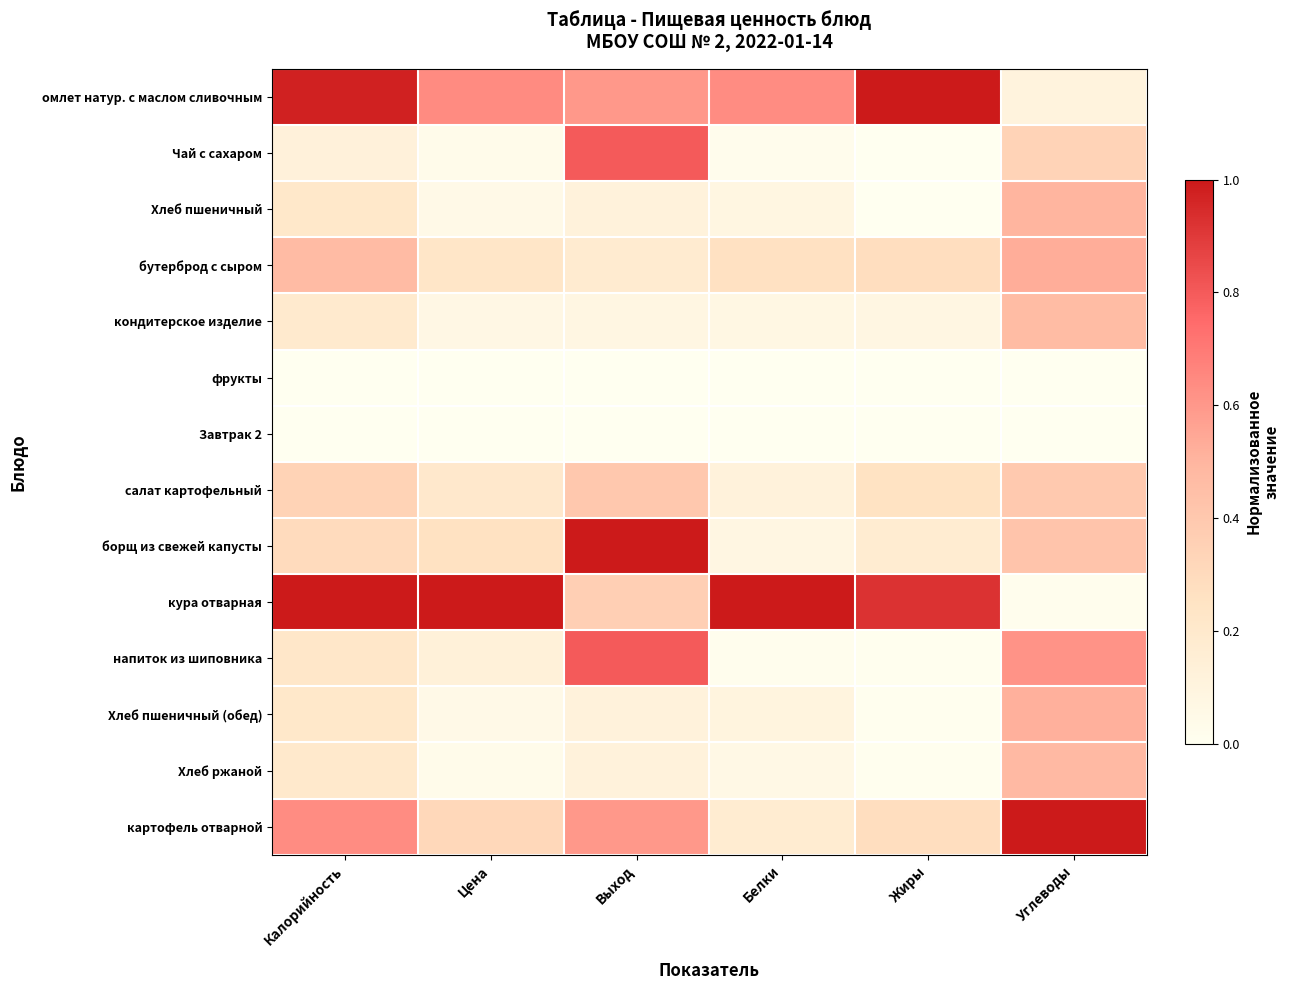

List the series in order of their peak value, lowest first.

фрукты, Завтрак 2, салат картофельный, кондитерское изделие, Хлеб ржаной, Хлеб пшеничный, Хлеб пшеничный (обед), бутерброд с сыром, Чай с сахаром, напиток из шиповника, омлет натур. с маслом сливочным, борщ из свежей капусты, кура отварная, картофель отварной